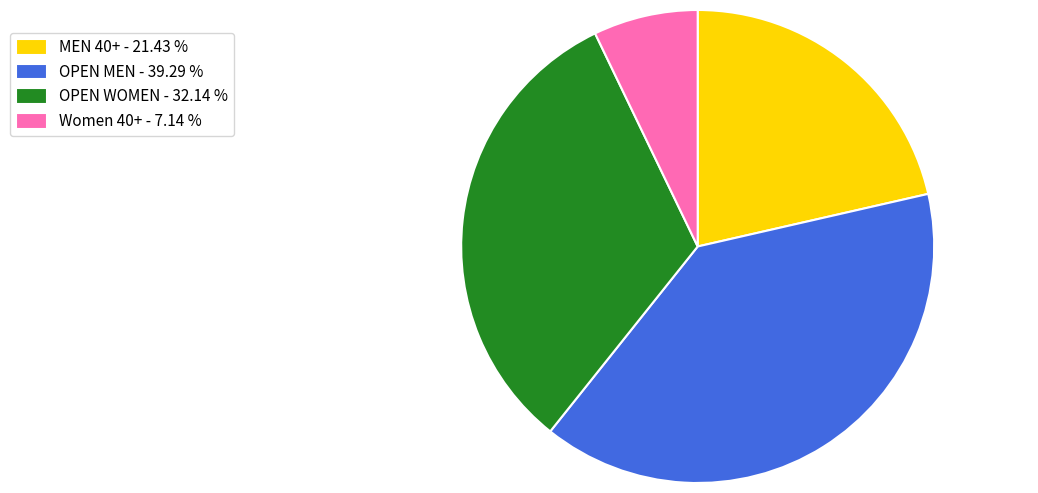

What is the ratio of the value at OPEN WOMEN - 32.14 % to the value at Women 40+ - 7.14 %?

4.5